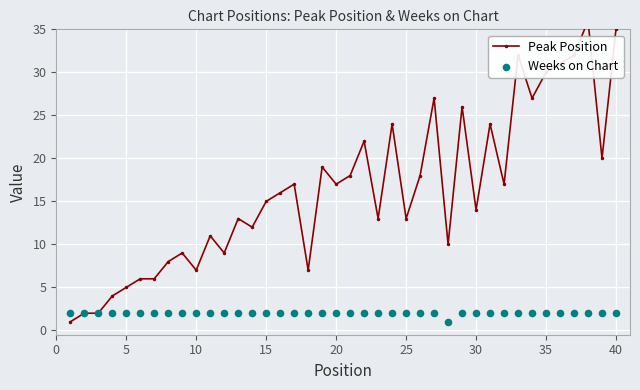

Which series reaches the minimum Y coordinate?

Peak Position